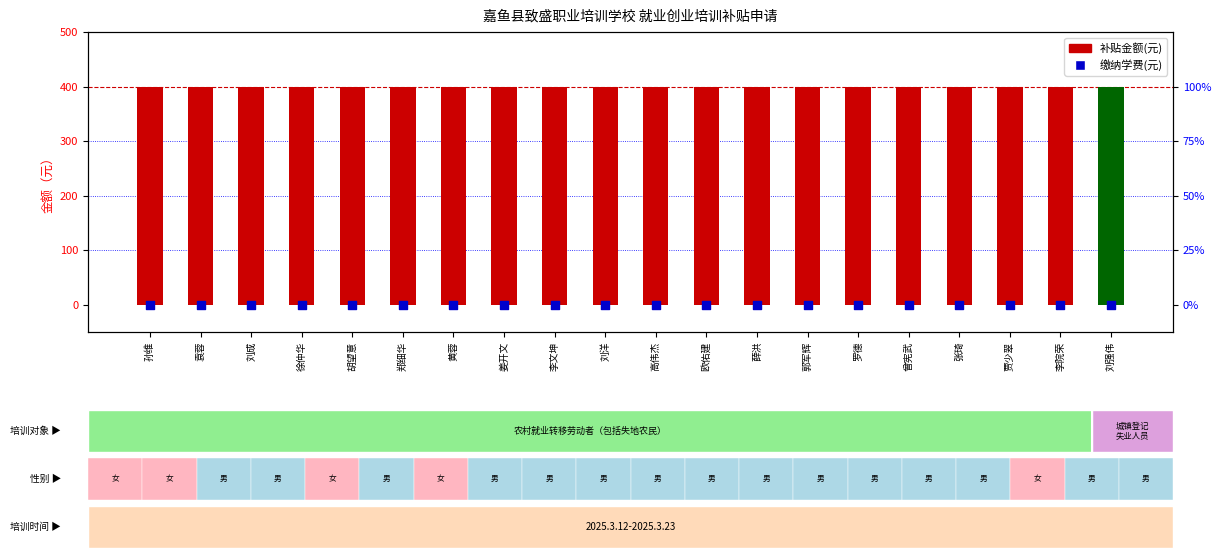

Which series reaches the minimum Y coordinate?

缴纳学费(元)